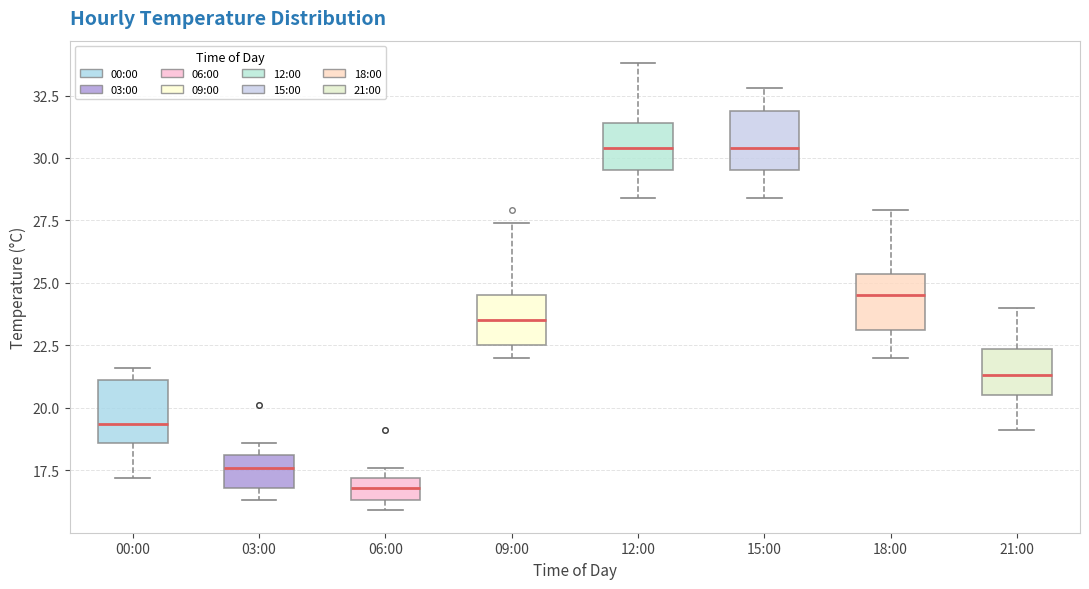

Reading left to right, transcribe this box plot: for each box, give where its median line is, the range the box spans, and where its two whiskers end, as read against the y-axis. The values are not printed on the chart, so give them approximately, as read against the axis.

00:00: median 19.5, box 18.5 to 21.0, whiskers 17.0 to 21.5
03:00: median 17.5, box 17.0 to 18.0, whiskers 16.5 to 18.5
06:00: median 17.0 (inside the box), box 16.5 to 17.0, whiskers 16.0 to 17.5
09:00: median 23.5, box 22.5 to 24.5, whiskers 22.0 to 27.5
12:00: median 30.5, box 29.5 to 31.5, whiskers 28.5 to 34.0
15:00: median 30.5, box 29.5 to 32.0, whiskers 28.5 to 33.0
18:00: median 24.5, box 23.0 to 25.5, whiskers 22.0 to 28.0
21:00: median 21.5, box 20.5 to 22.5, whiskers 19.0 to 24.0